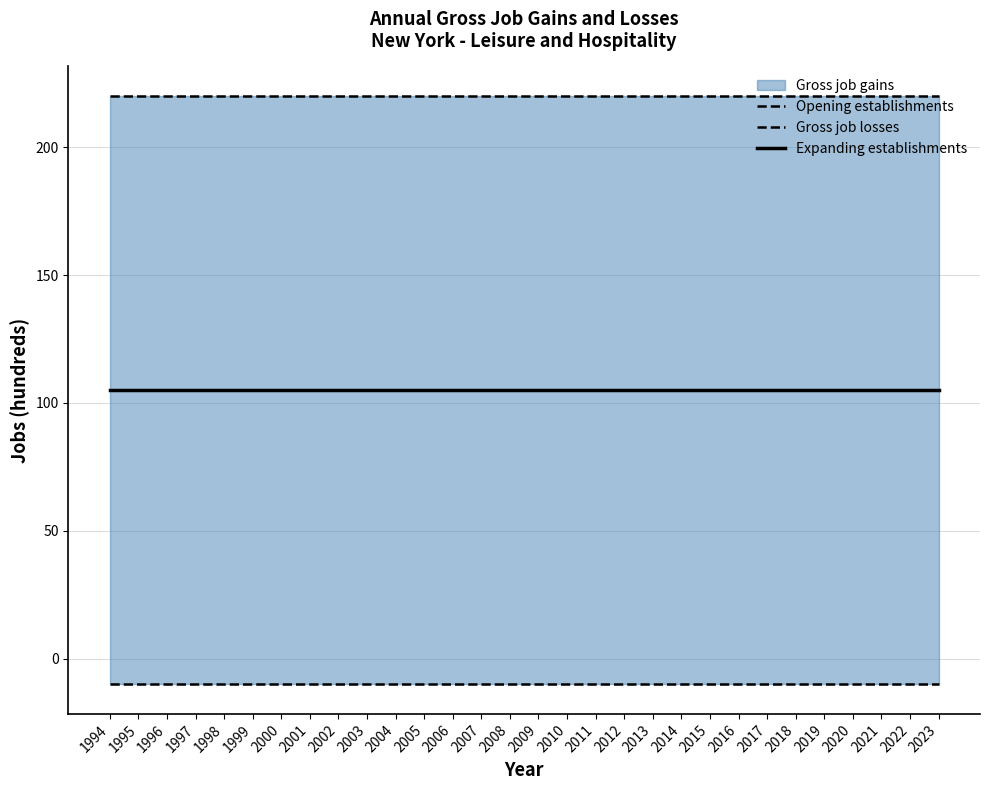

What is the spread (max minus min) of values at 2023?

230